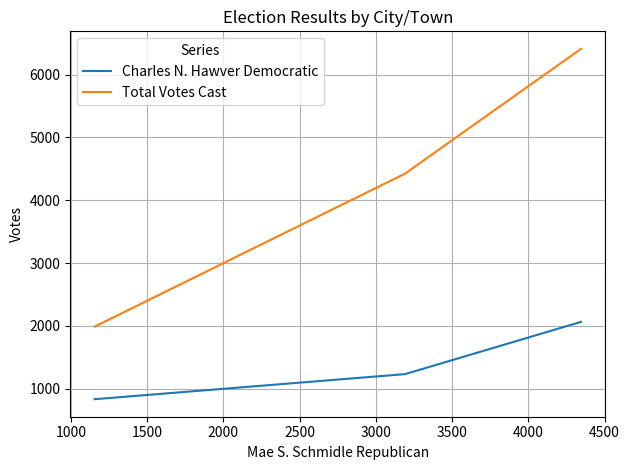

What is the smallest value displayed?

832